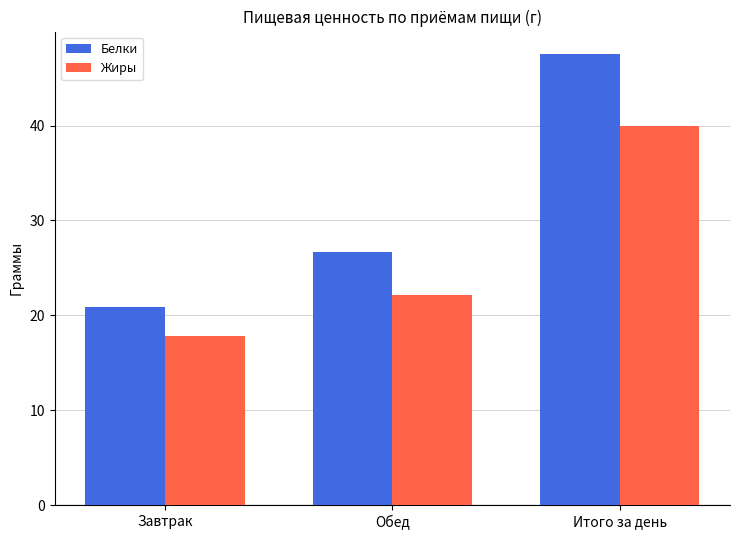

What is the label of the 2nd bar from the left?

Обед